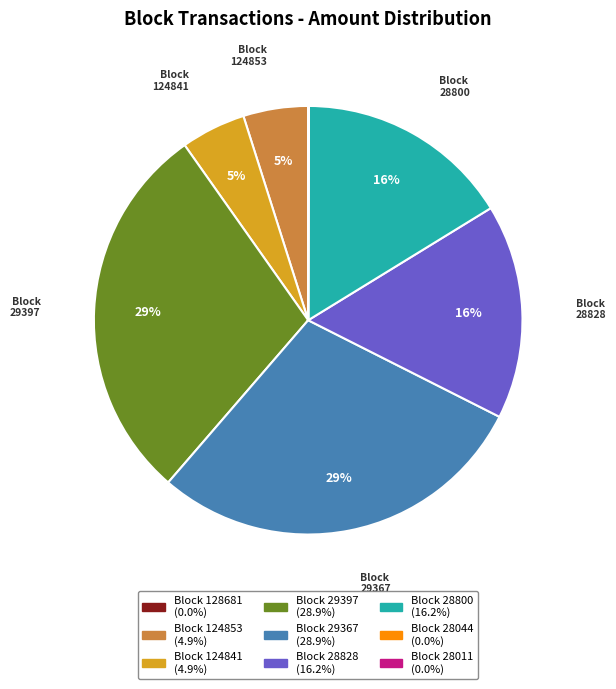

Does any single category account for the majority?

No